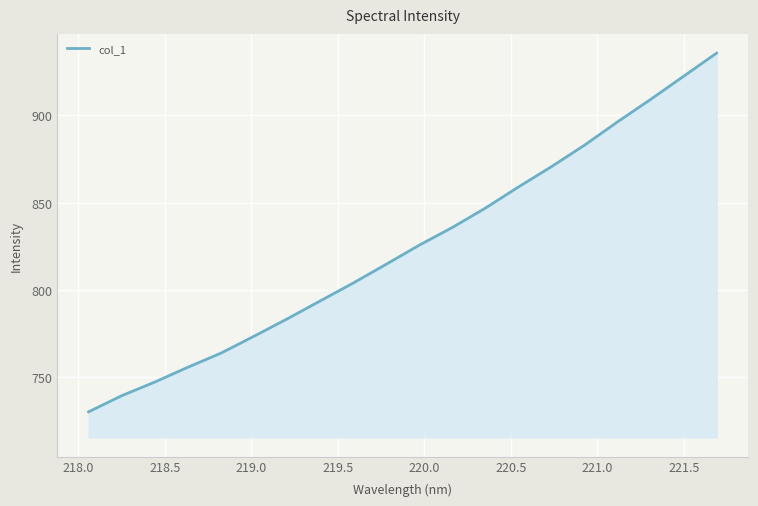

What is the smallest value displayed?

730.3